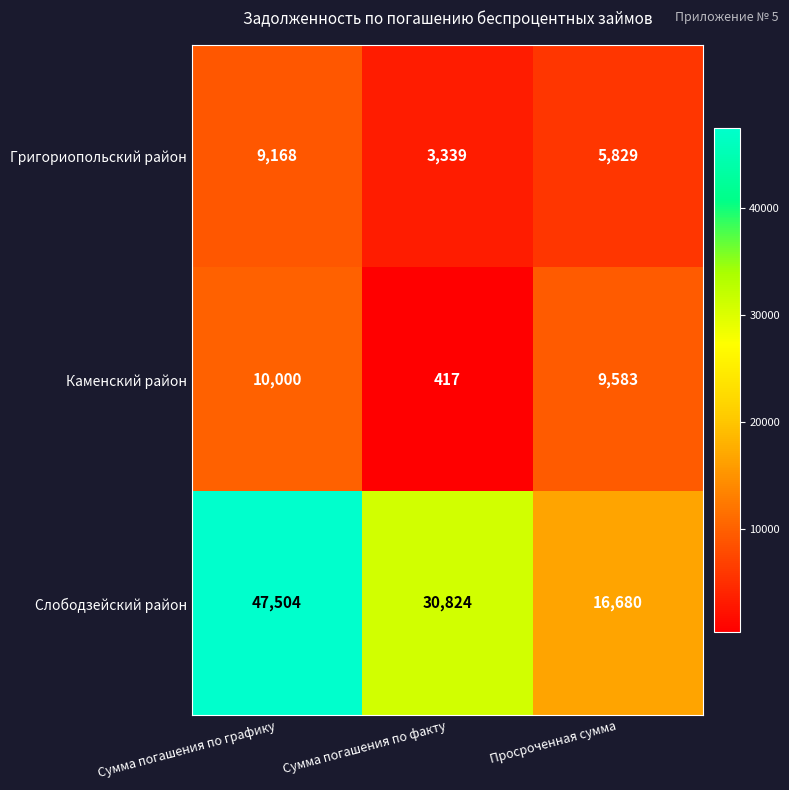

Which label corresponds to the smallest value in the chart?

Сумма погашения по факту